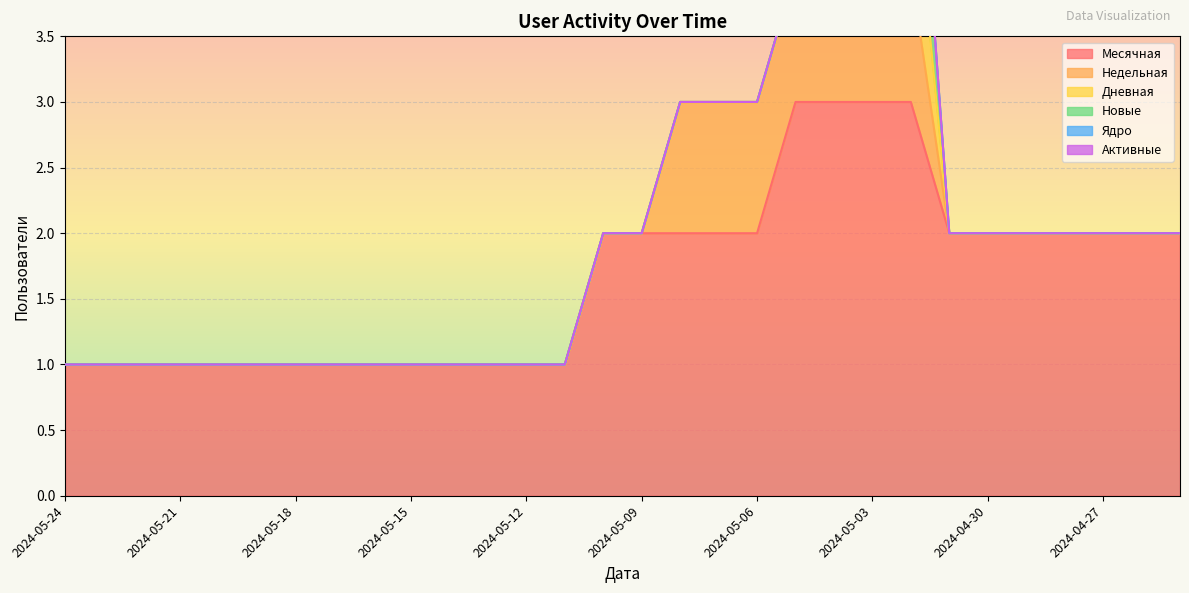

What is the difference between the maximum and minimum values in the Дневная series?

1